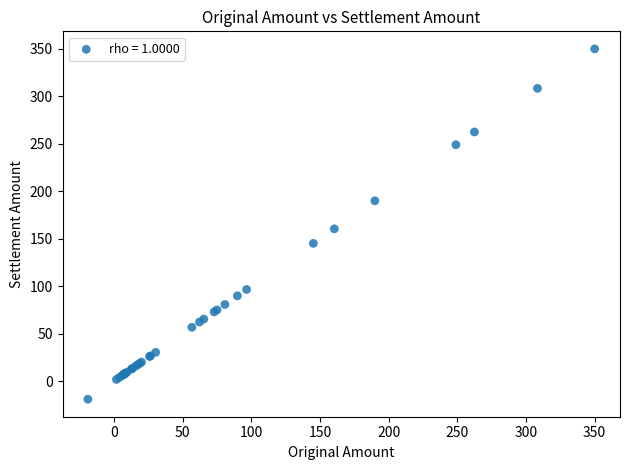

What Y value in the scatter plot is closest to 165?

160.5